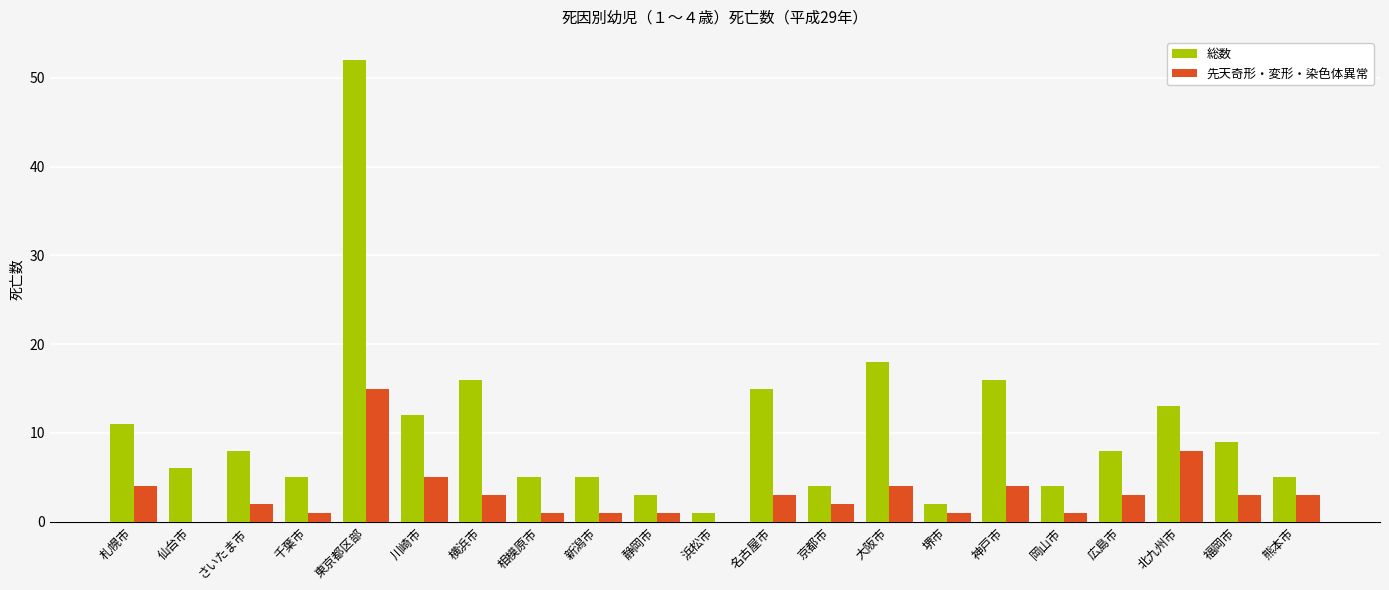

The 総数 series shows 16 at 神戸市. True or false?

True